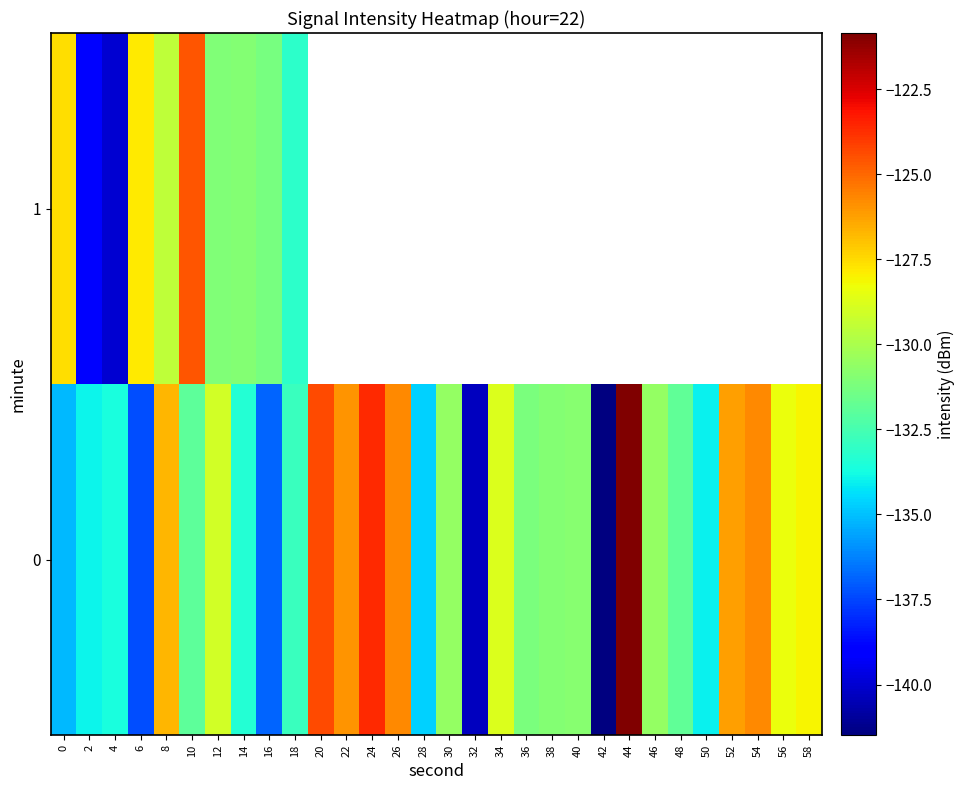

True or false: 1 has a value of -124.6 at 10.

True